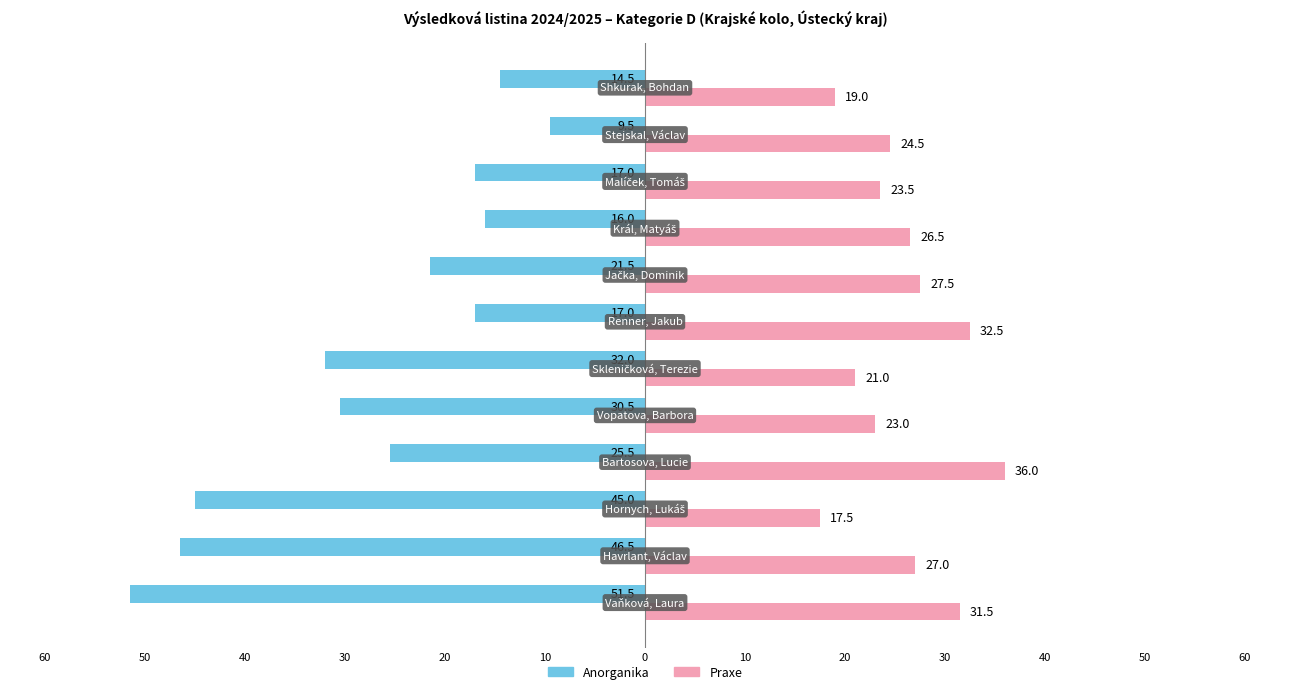

What is the minimum value for Anorganika?

-51.5